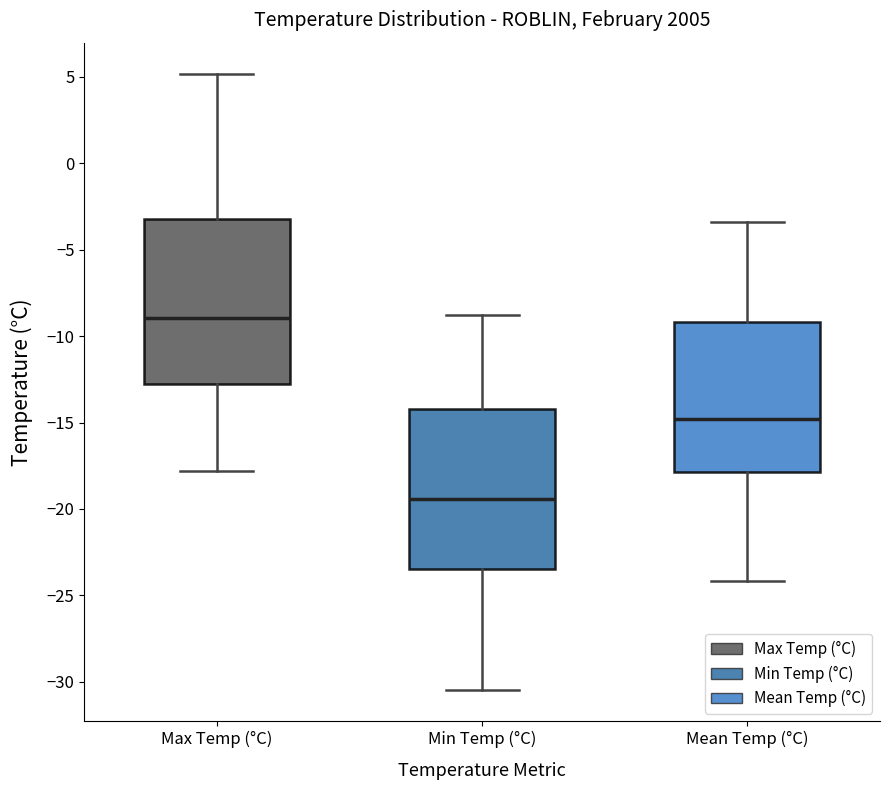

Which box's median line is the lowest?

Min Temp (°C)